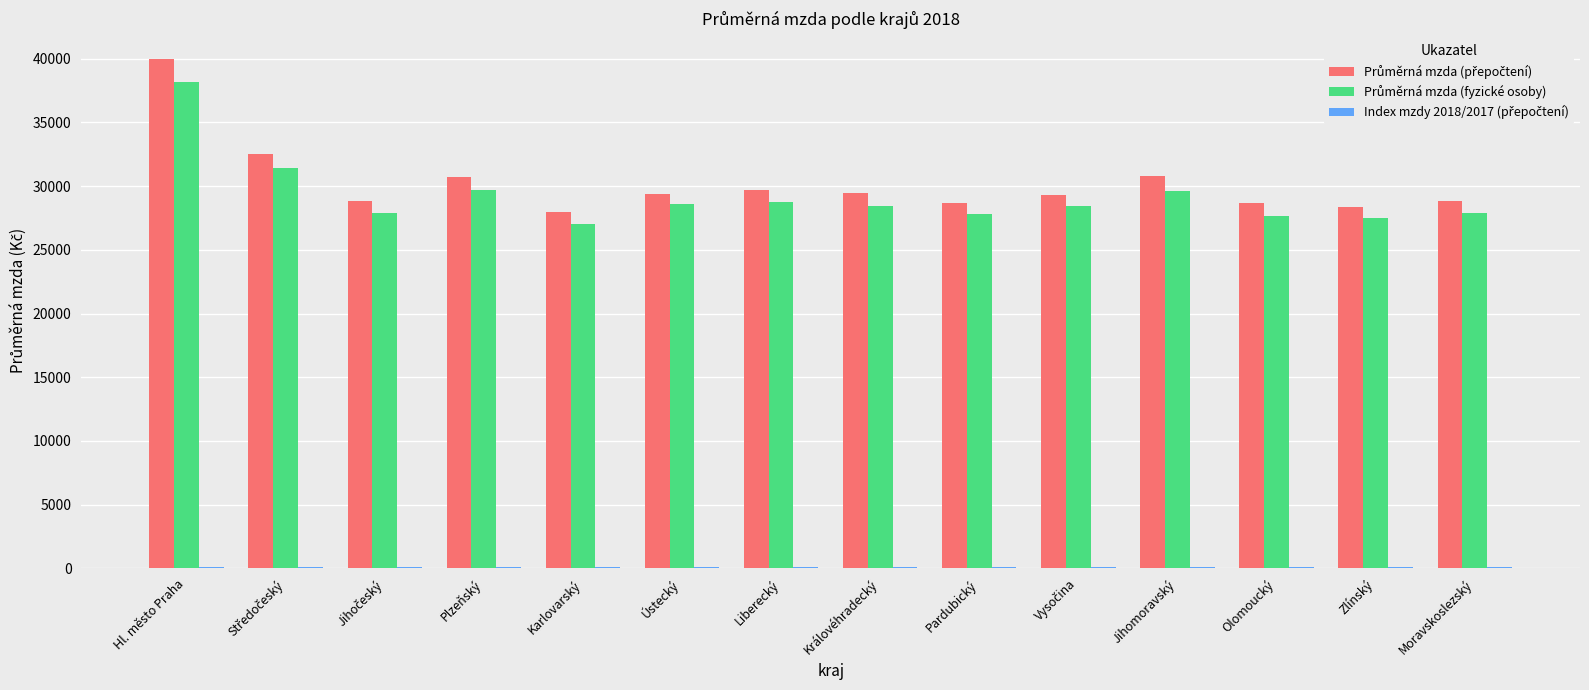

At which category is the sum across all series the highest?

Hl. město Praha